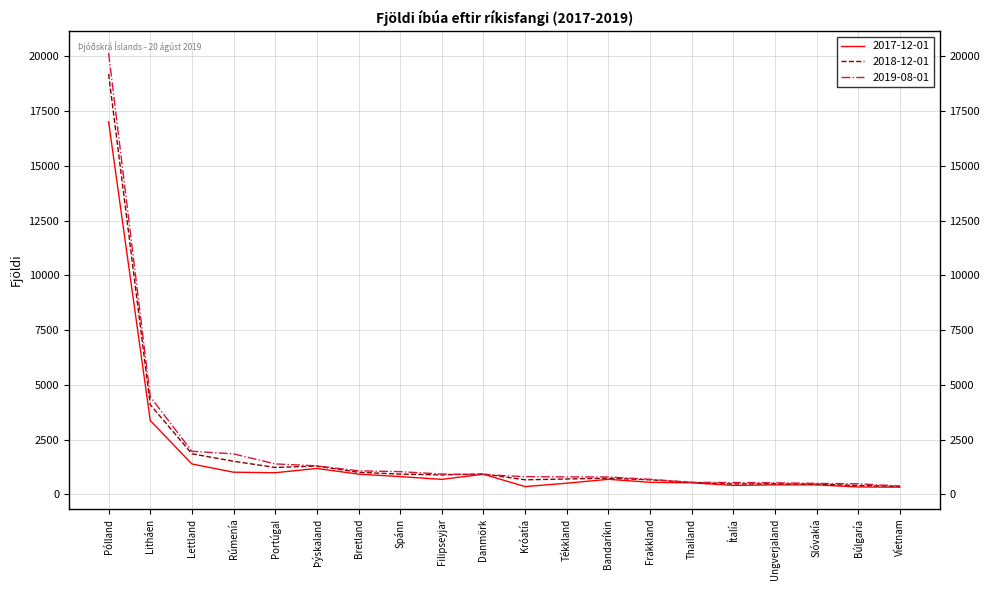

At which category is the sum across all series the highest?

Pólland